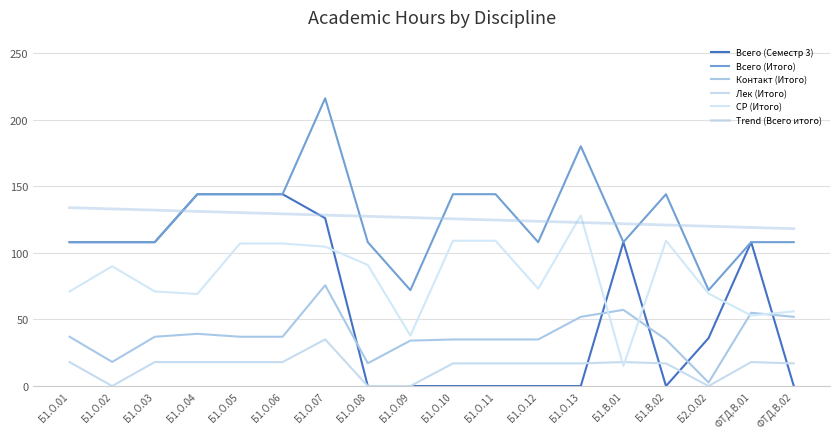

Is this an area chart (filled region under the line)?

No